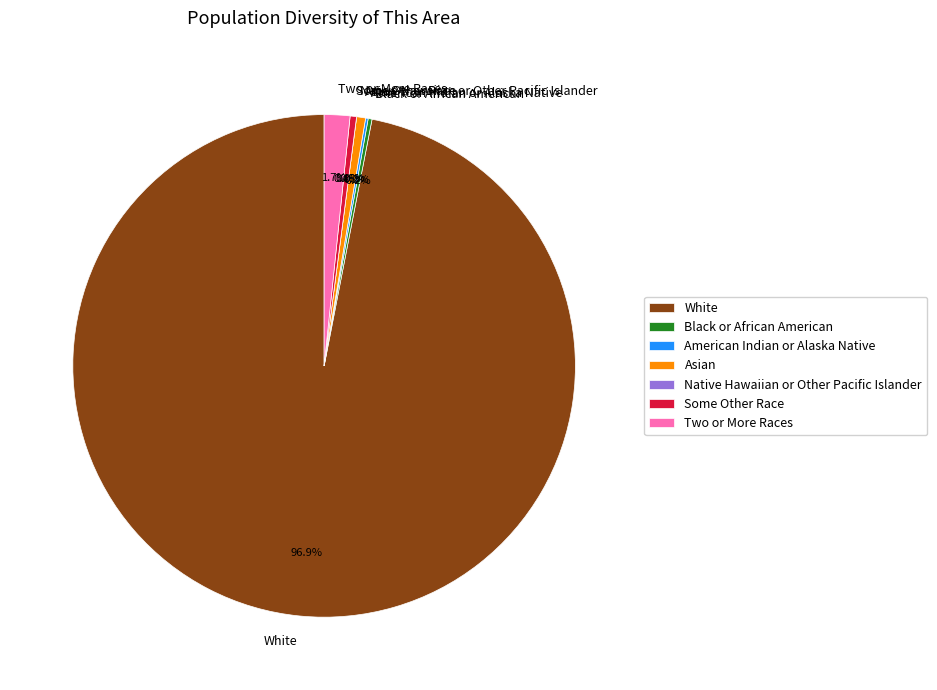

What percentage is the White alone slice, to the nearest percent?

97%